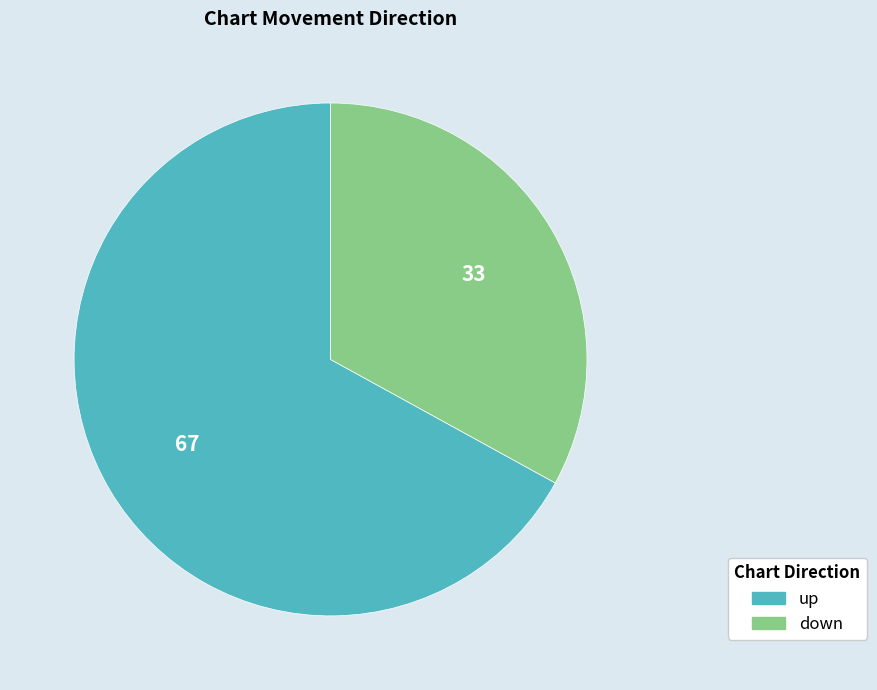

How many slices are in this pie chart?

2